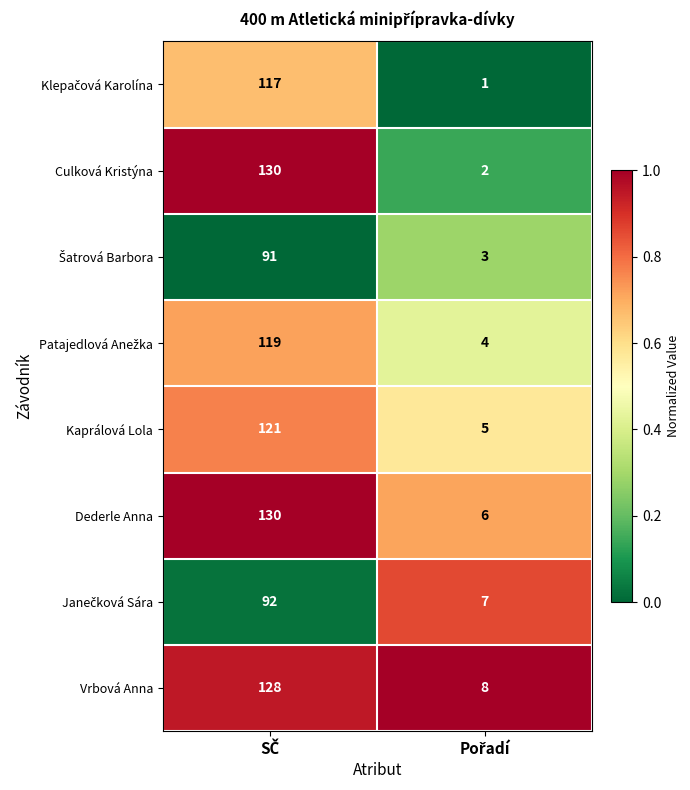

What is the sum of all Kaprálová Lola values?

126